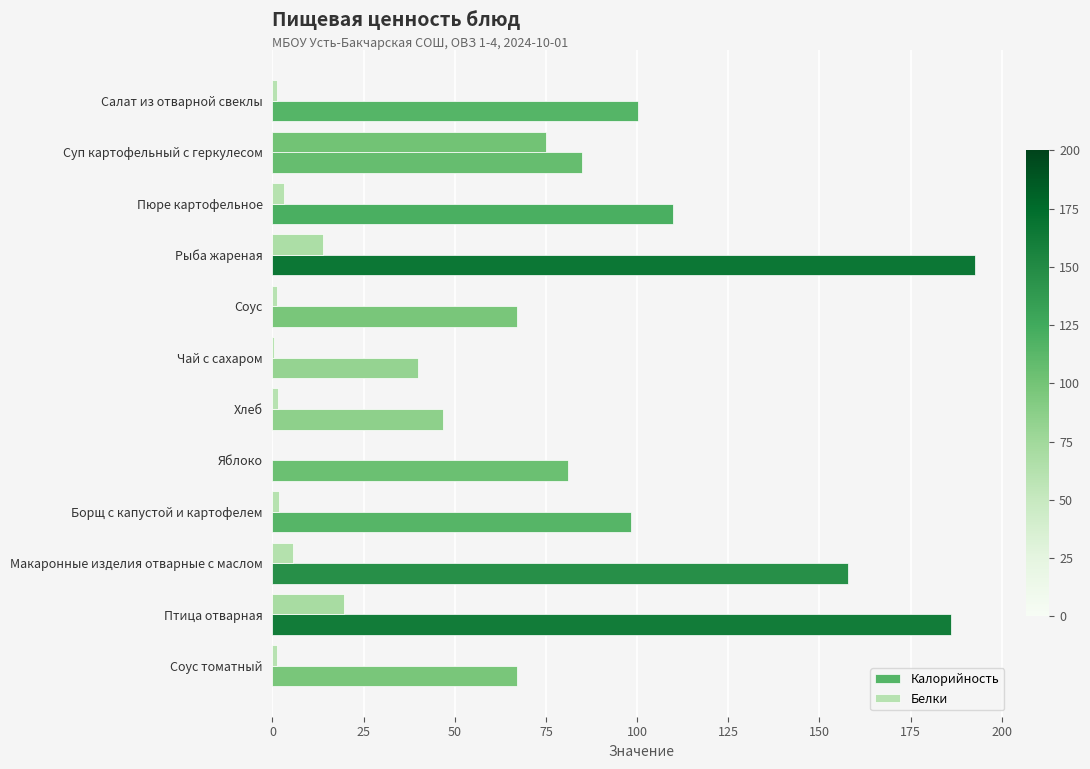

Where is Белки nearest to the value 37?

Птица отварная